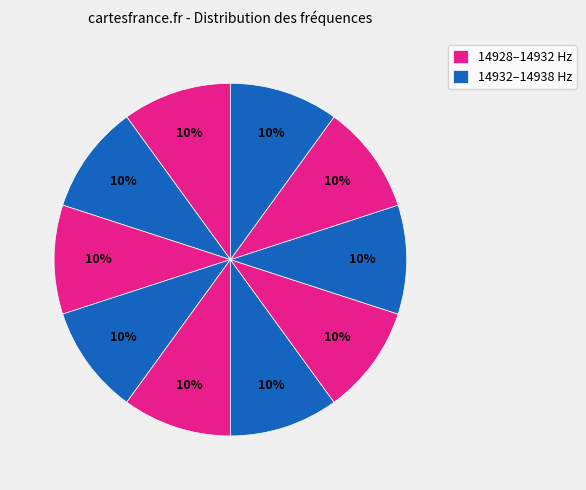

Count the number of slices in the pie.

10